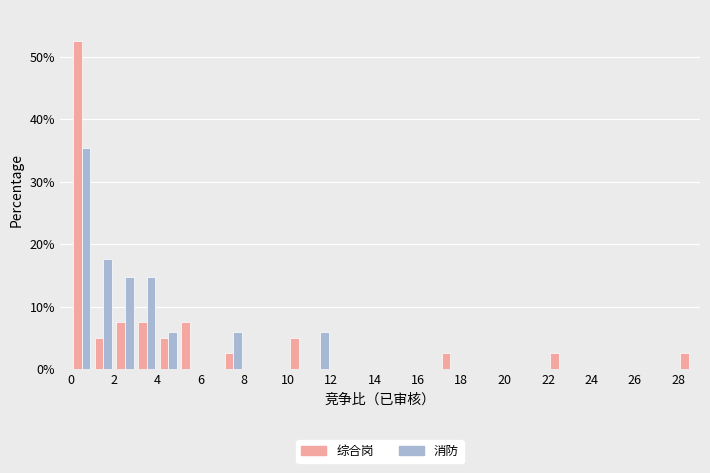

In the 综合岗 series, which range on the x-axis has the tallest bar?

0 to 1